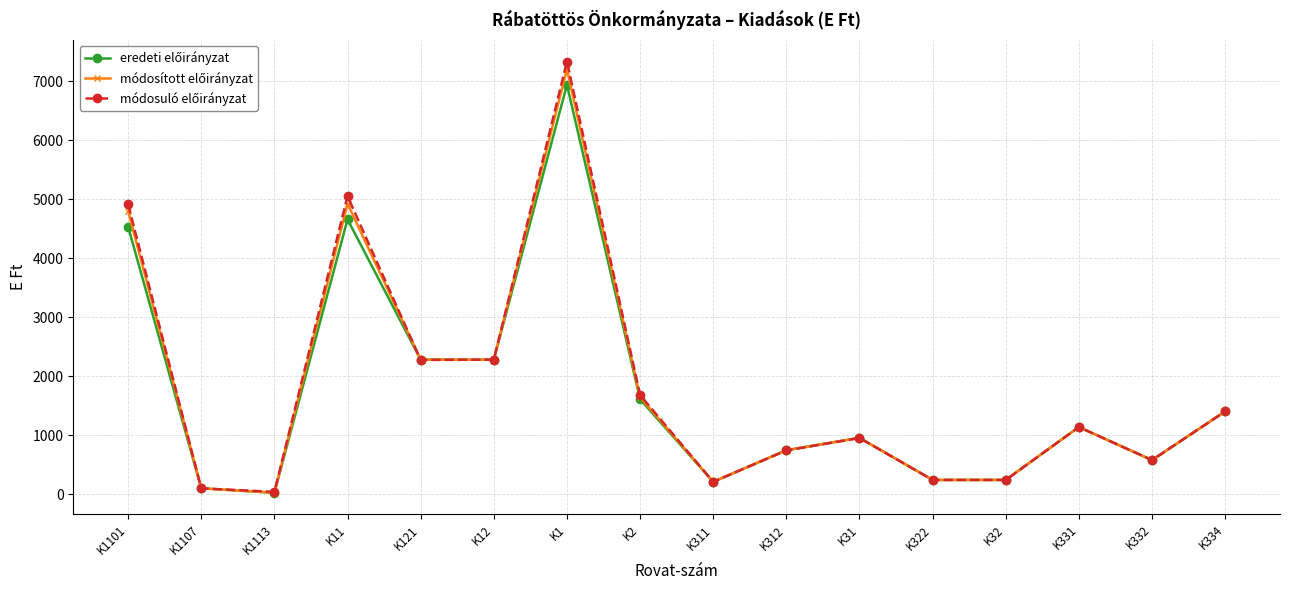

How many series are shown in this chart?

3